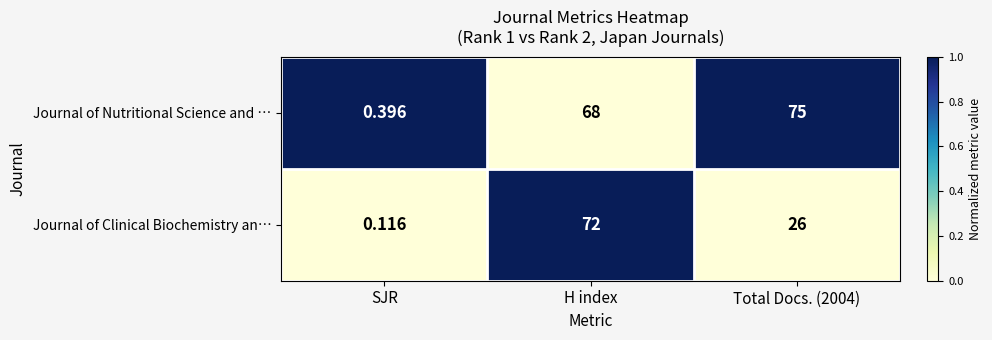

Which series has the largest range (max minus min)?

Journal of Nutritional Science and …